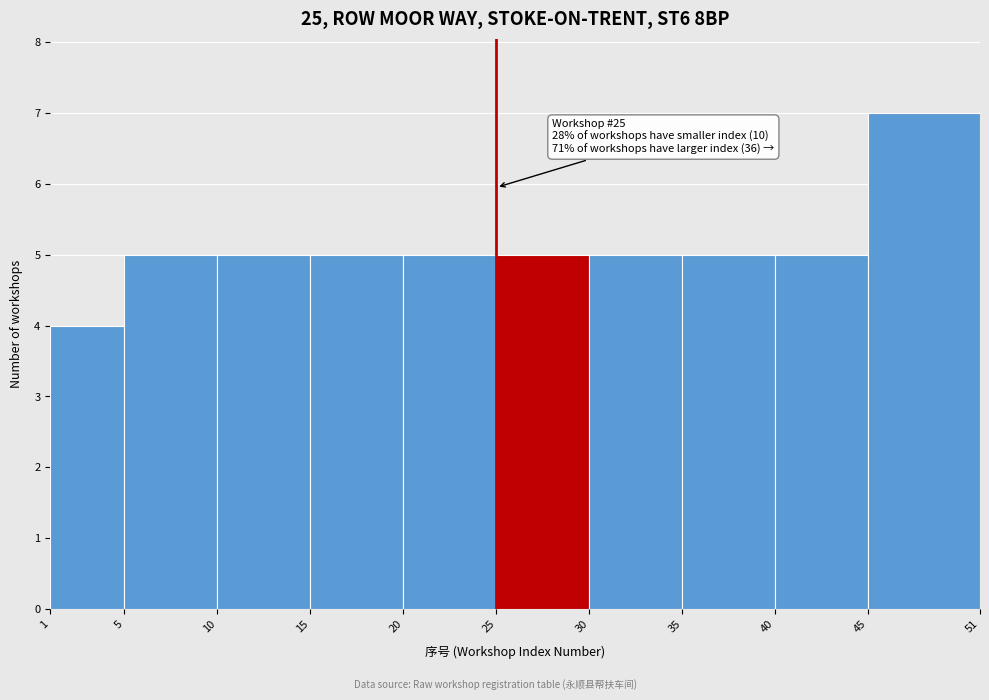

Which range on the x-axis has the tallest bar?

45 to 51